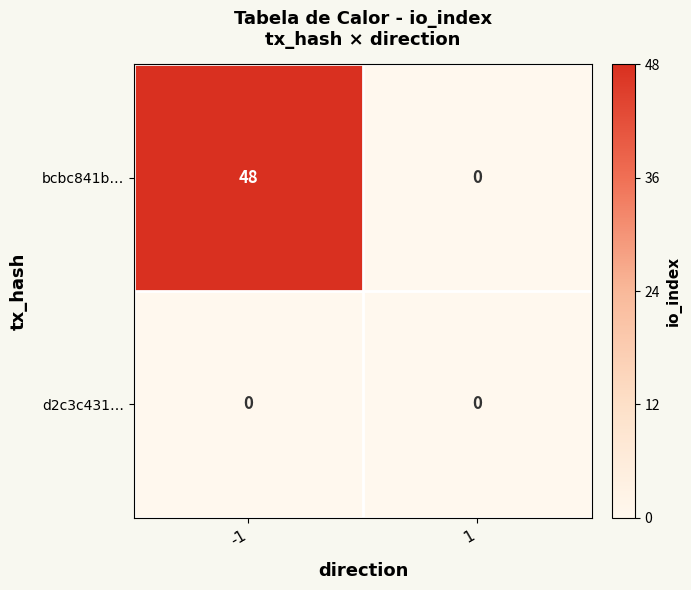

The value of d2c3c431… at 1 is 0. True or false?

True